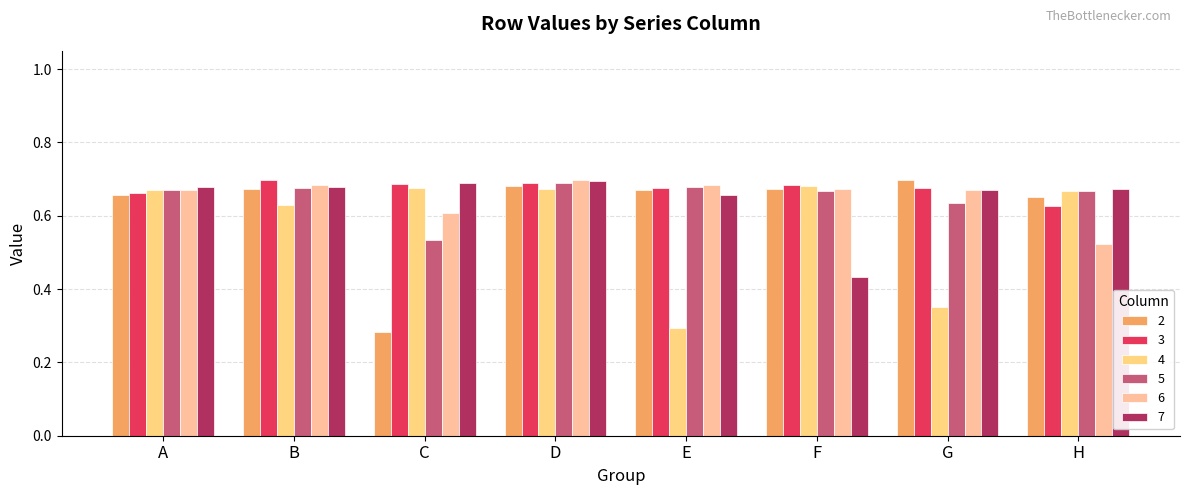

How many bars are there in each group?

6